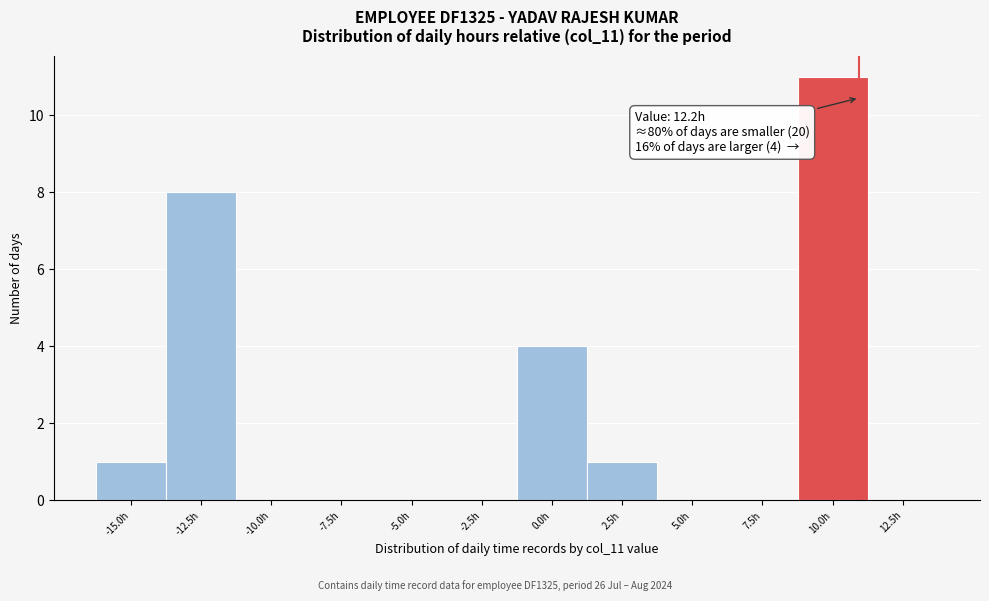

Reading right to left, list all the values displayed in this chart.

12.5h=0	10.0h=11	7.5h=0	5.0h=0	2.5h=1	0.0h=4	-2.5h=0	-5.0h=0	-7.5h=0	-10.0h=0	-12.5h=8	-15.0h=1